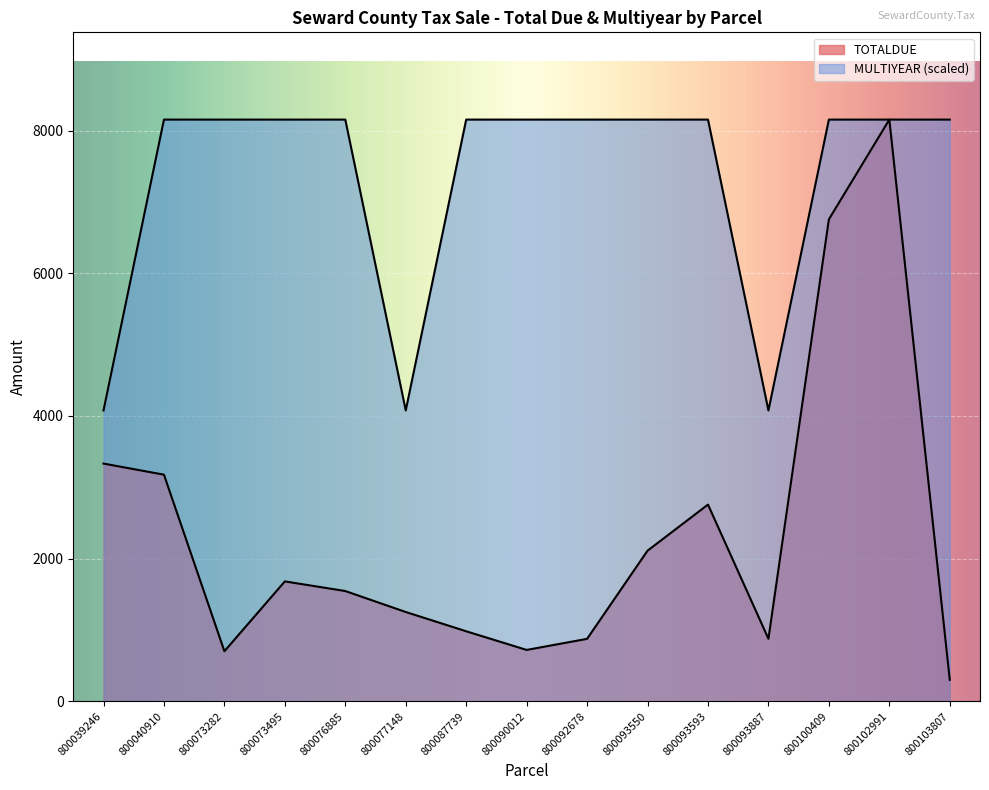

Reading left to right, what are all the values shown in this chart?

TOTALDUE: 3332.4	3176.7	701.8	1680.7	1545.7	1252.0	981.7	720.3	875.6	2111.4	2757.4	876.3	6755.6	8153.9	301.5
MULTIYEAR: 4076.9	8153.9	8153.9	8153.9	8153.9	4076.9	8153.9	8153.9	8153.9	8153.9	8153.9	4076.9	8153.9	8153.9	8153.9